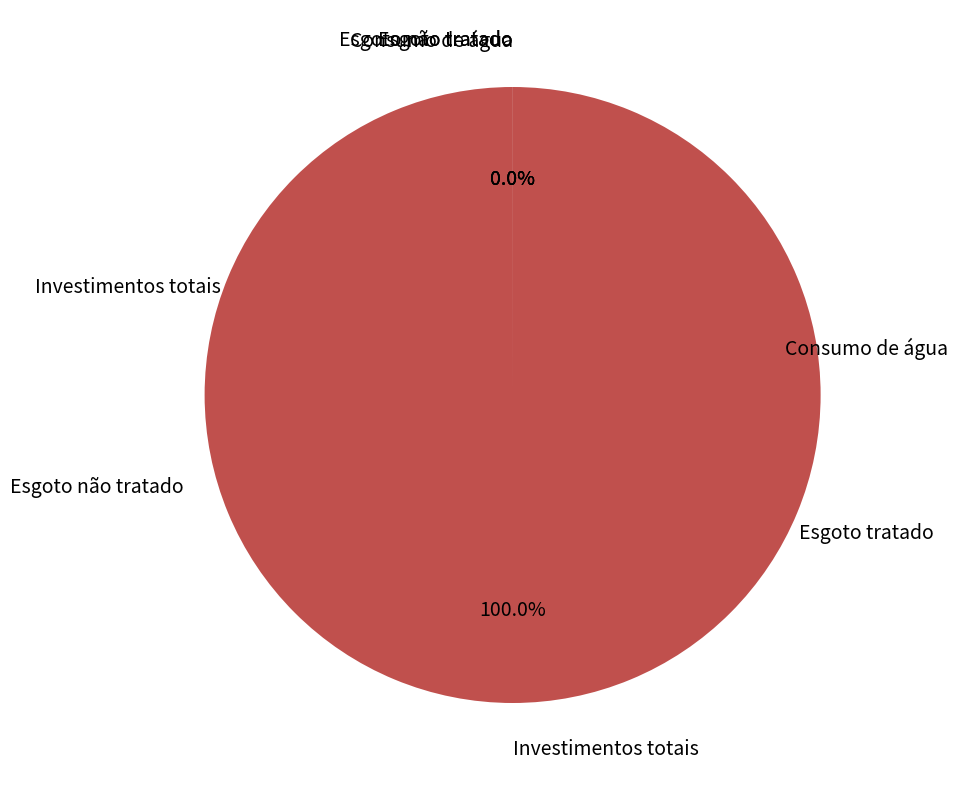

Is there any slice that represents more than half of the pie?

Yes